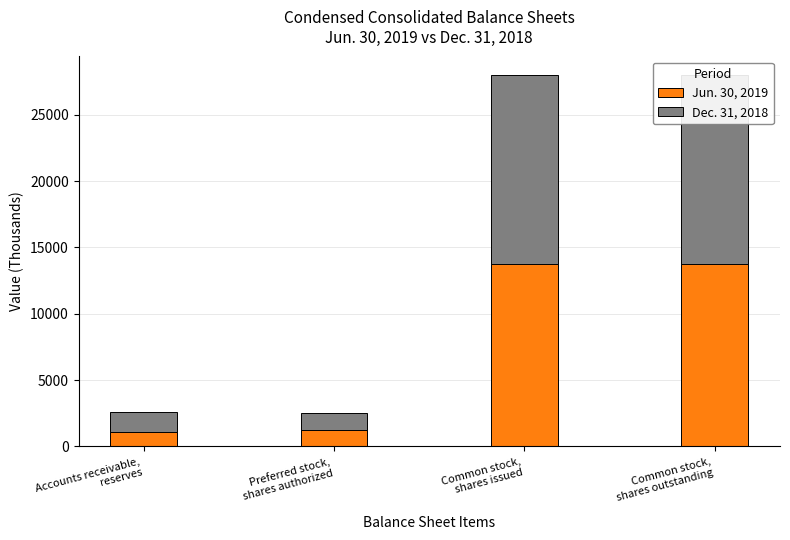

What are all the series names shown in the legend?

Jun. 30, 2019, Dec. 31, 2018